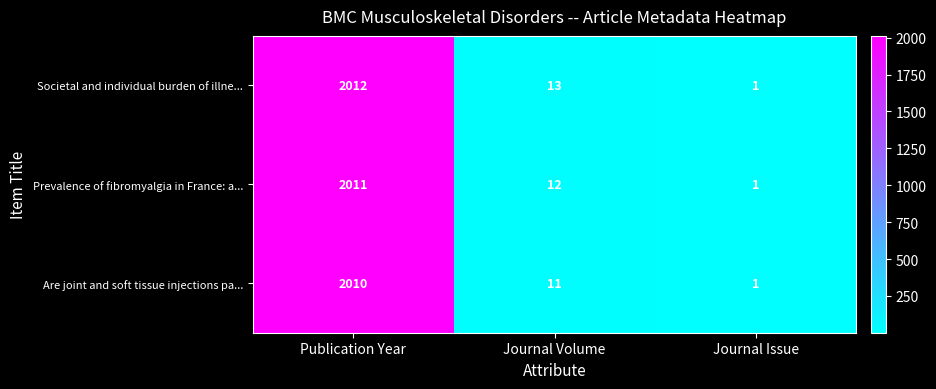

Is it true that Are joint and soft tissue injections pa... equals 11 at Journal Volume?

True